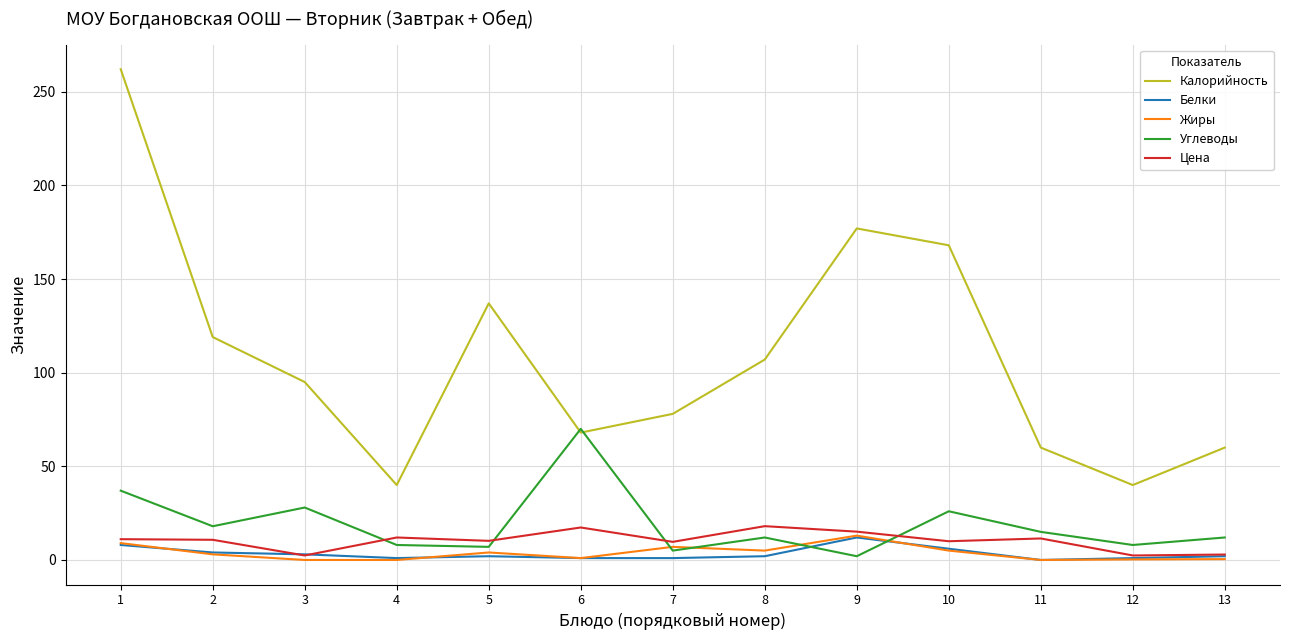

Is this an area chart (filled region under the line)?

No